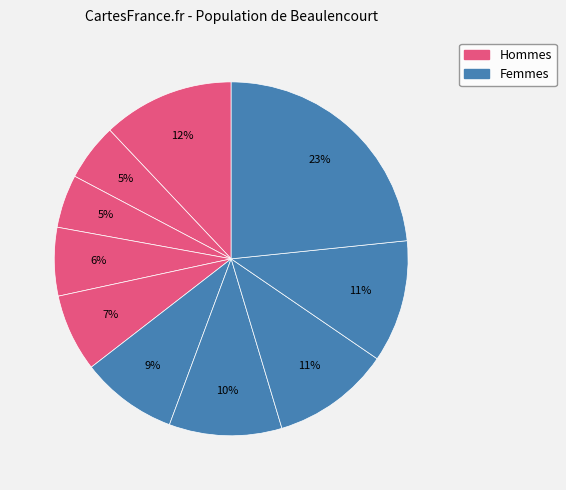

How many slices are in this pie chart?

10